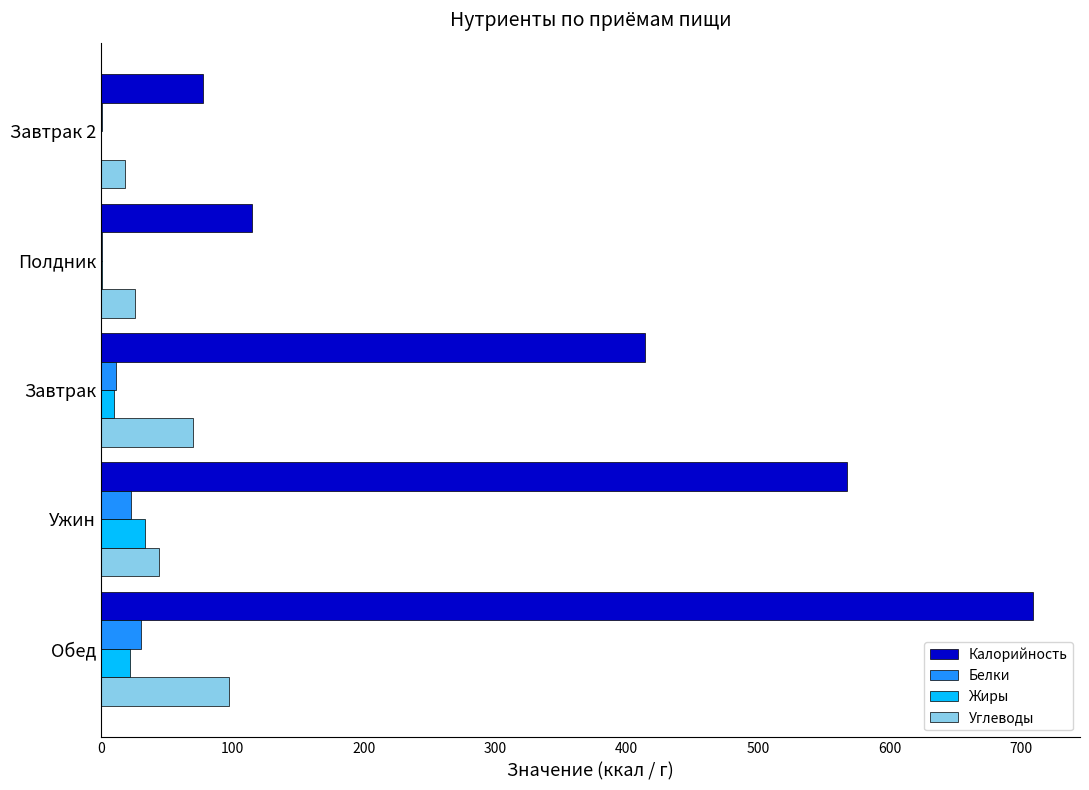

The value of Углеводы at Завтрак 2 is 18.2. True or false?

True